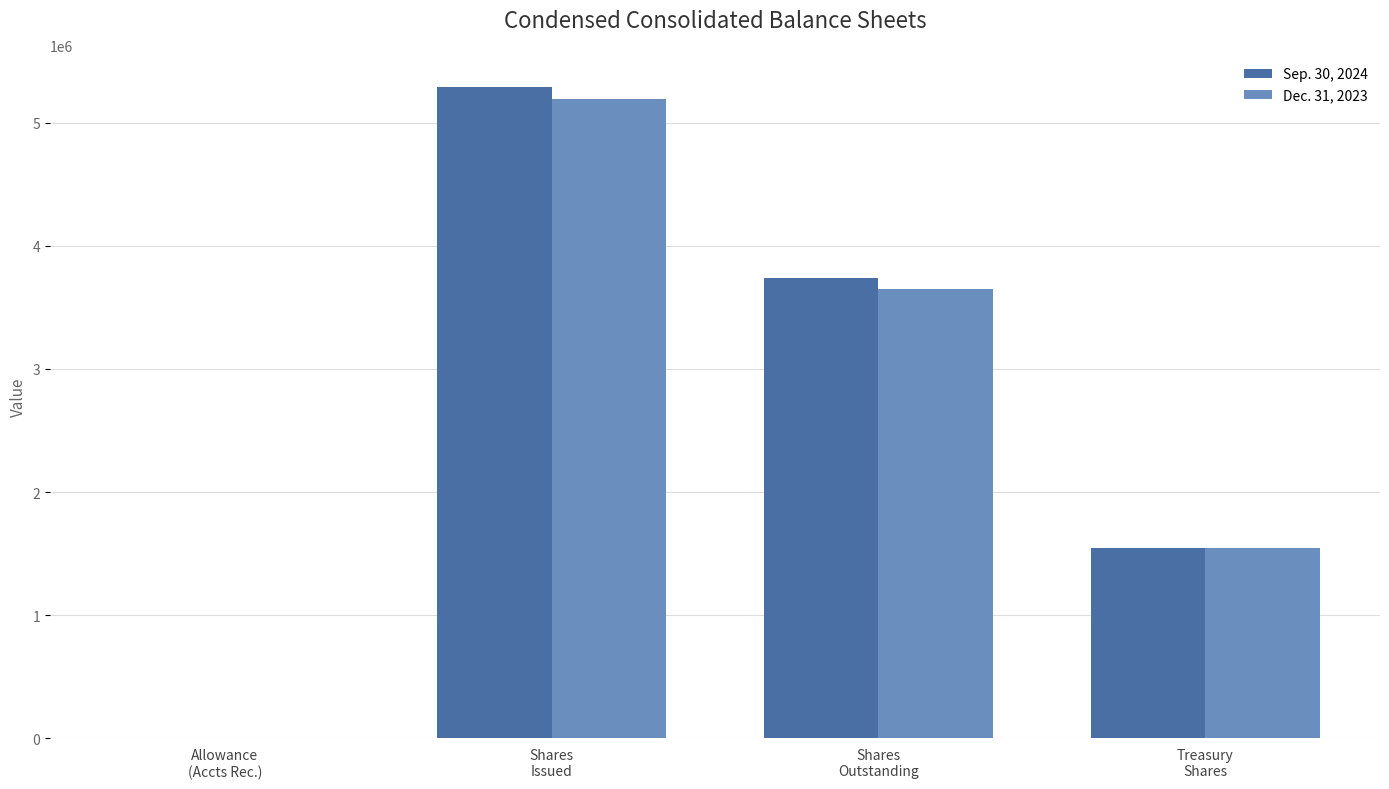

What is the greatest value displayed?

5286325